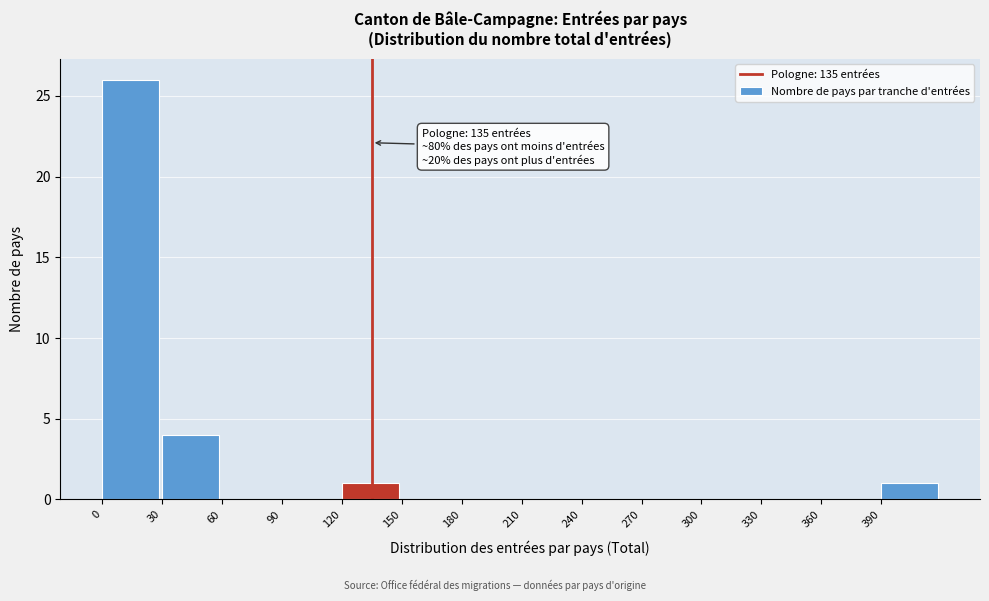

Over which range of the x-axis is the bar tallest?

0 to 30